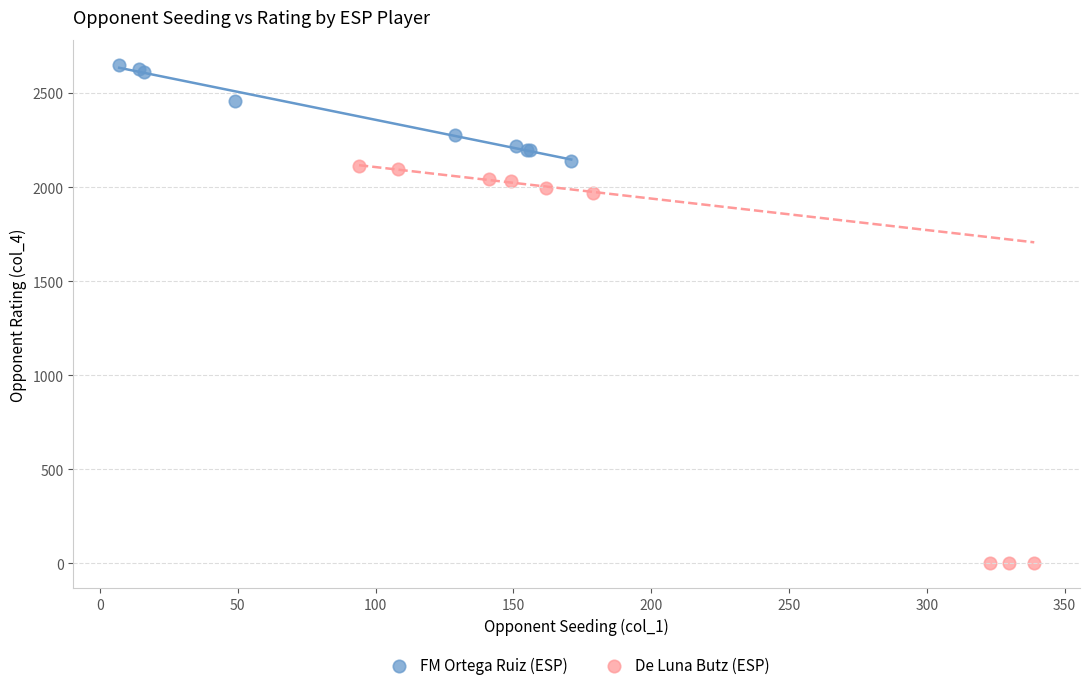

Which series contains the highest Y value?

FM Ortega Ruiz (ESP)